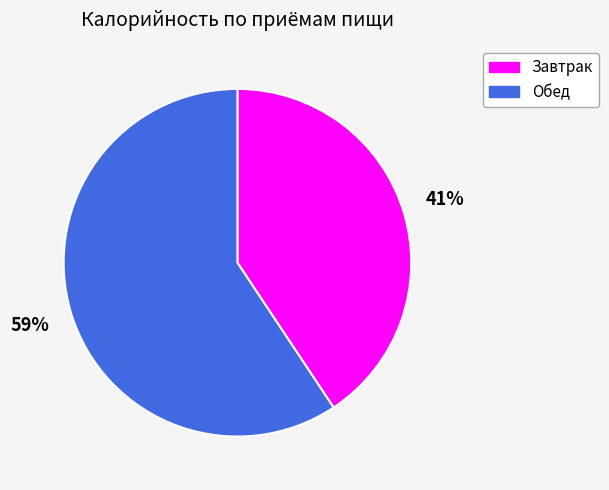

The Завтрак slice represents 41% of the pie. True or false?

True